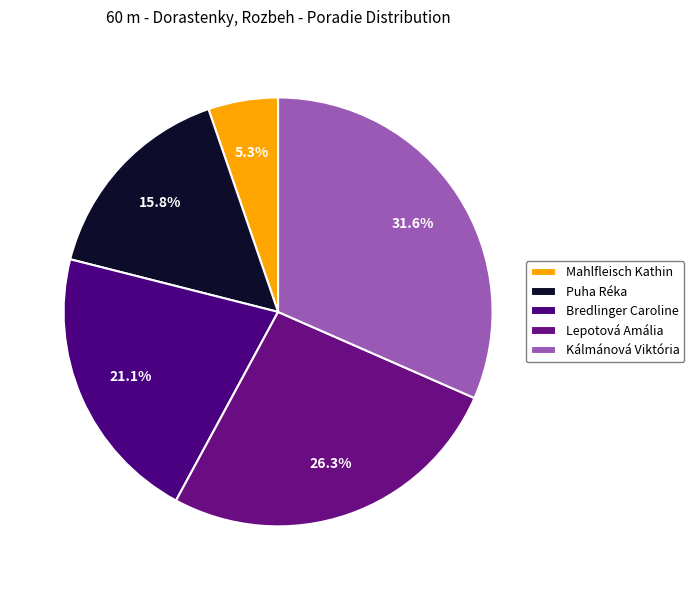

To the nearest percent, what is the difference between the largest and smallest slice percentages?

26%